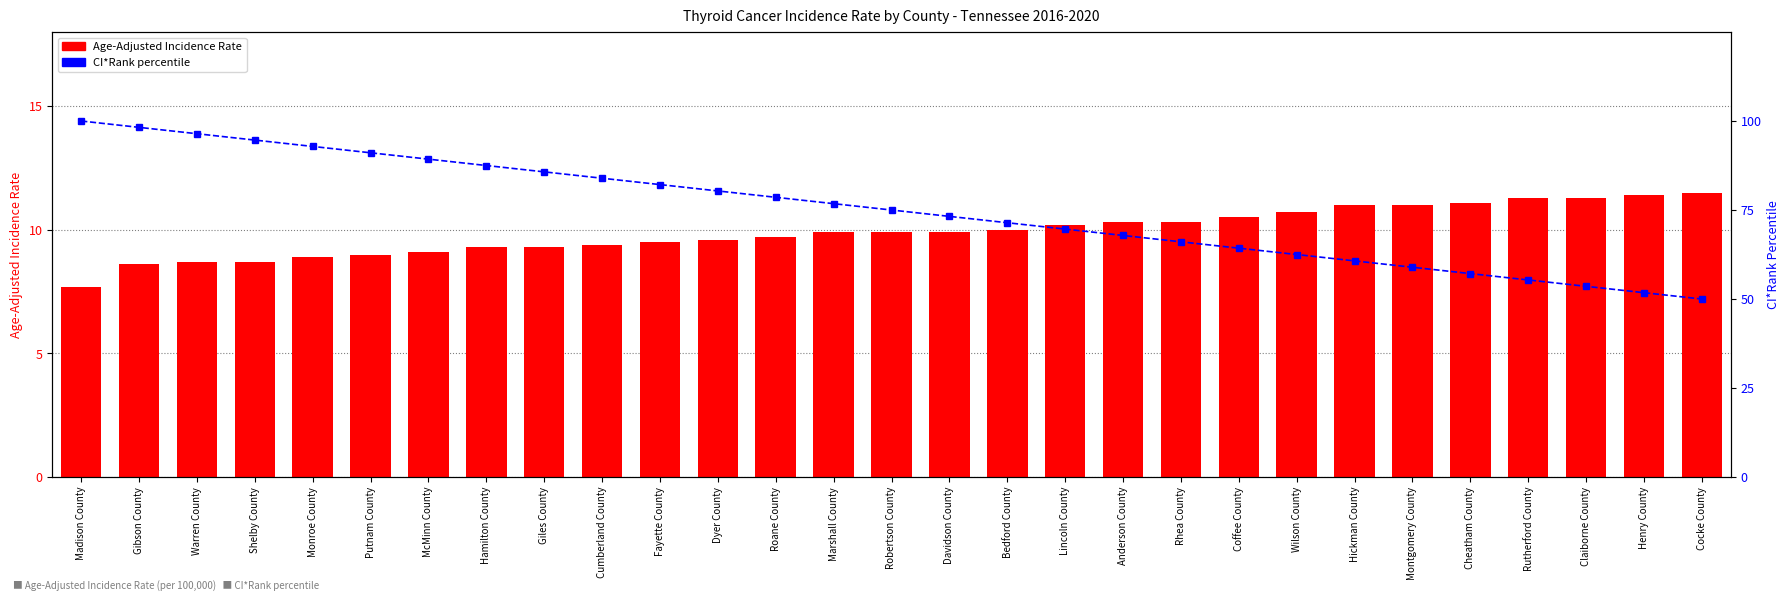

True or false: CI*Rank percentile has a value of 58.6 at Cumberland County.

False